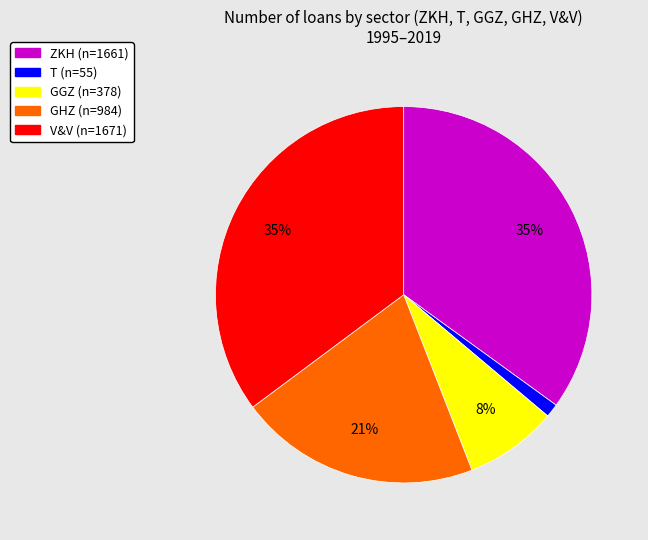

To the nearest percent, what is the difference between the largest and smallest slice percentages?

34%